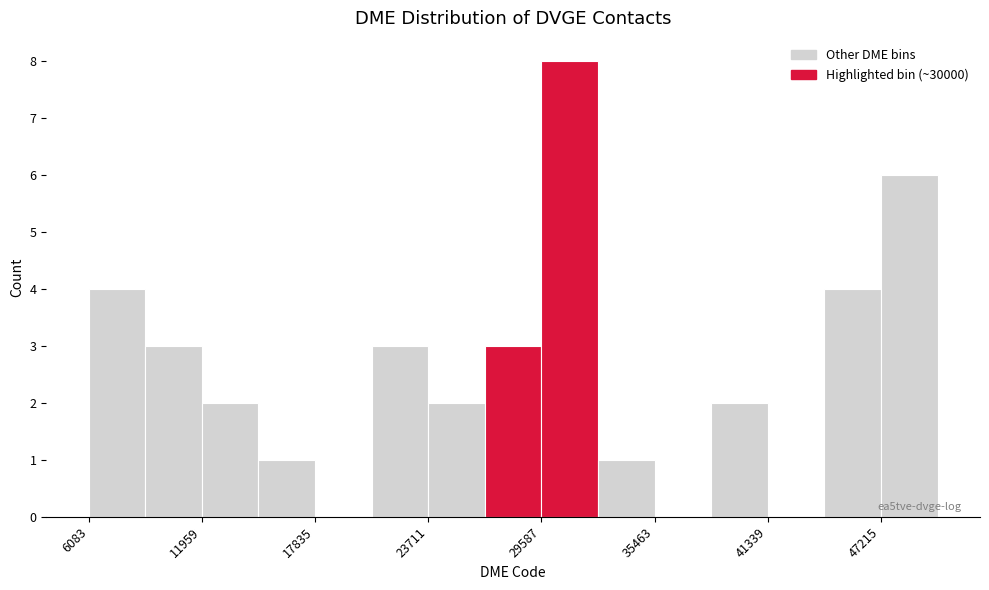

Read against the x-axis, roughly where is the centre of the tallest bar?

31000